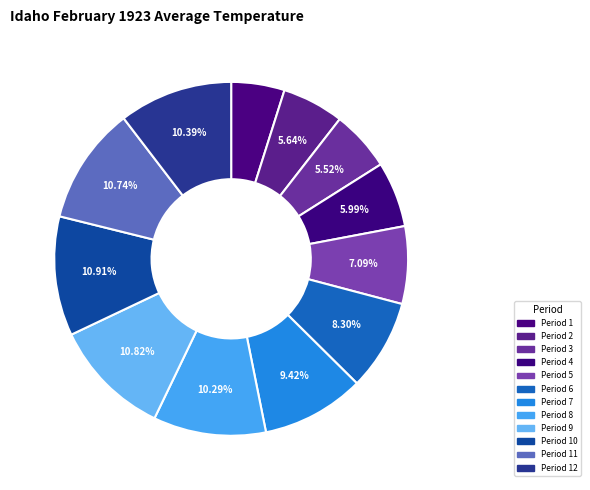

To the nearest percent, what percentage of the pie is Period 10?

11%